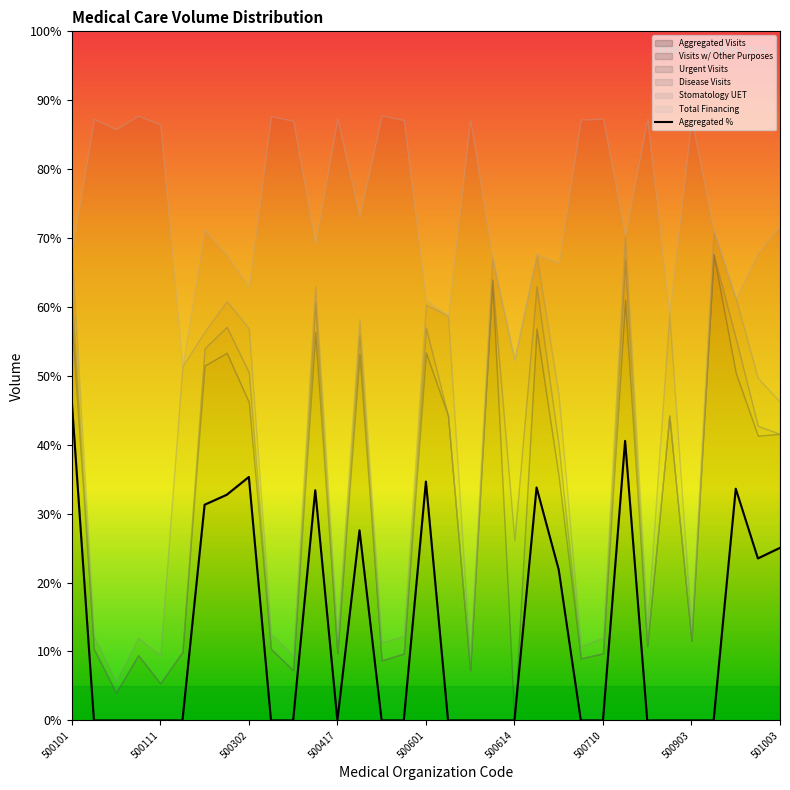

The value of Aggregated Visits at 500601 is 34.7. True or false?

True